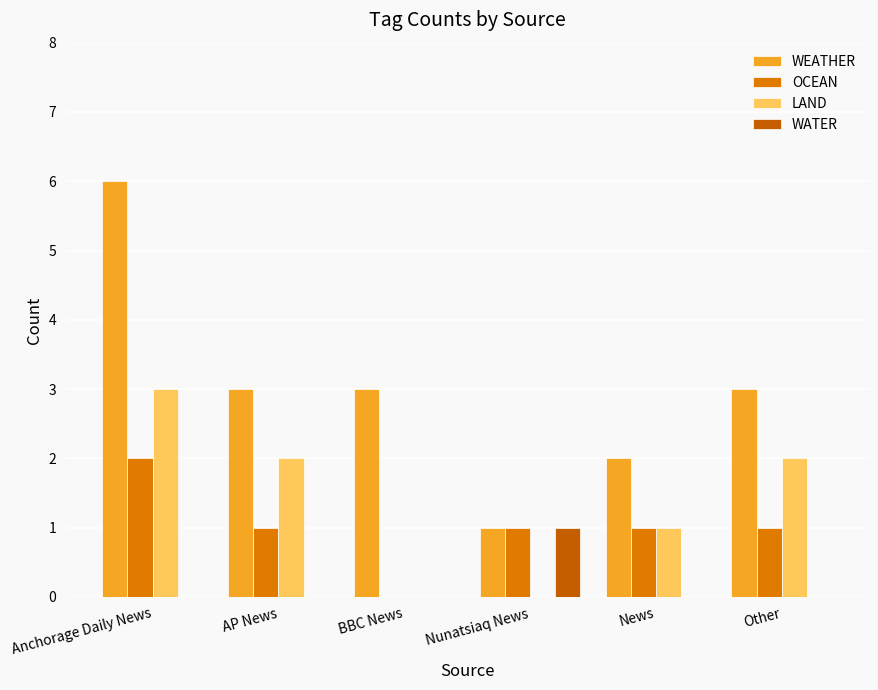

How many groups of bars are there?

6